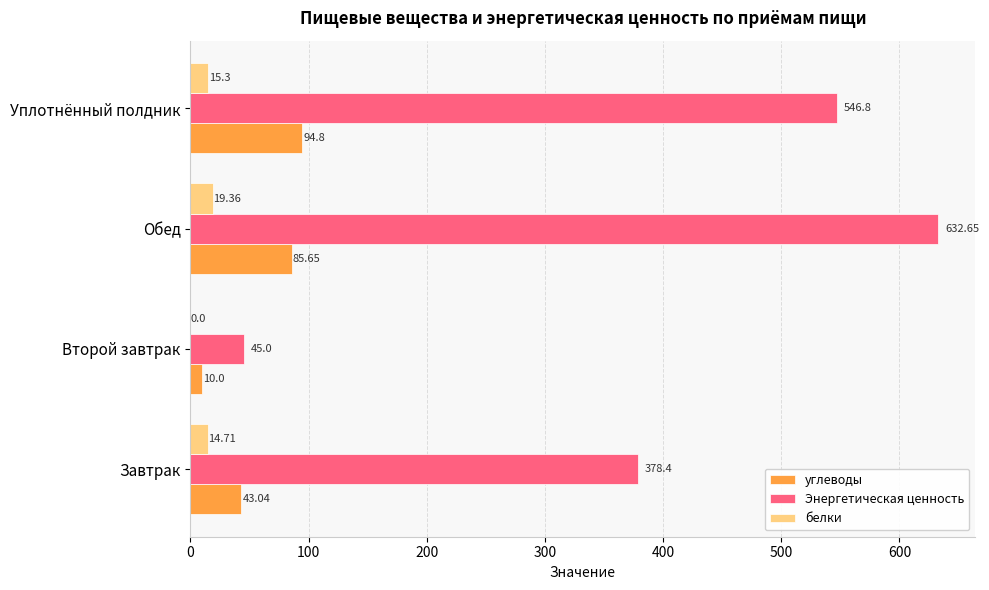

At which label is Энергетическая ценность closest to 338?

Завтрак